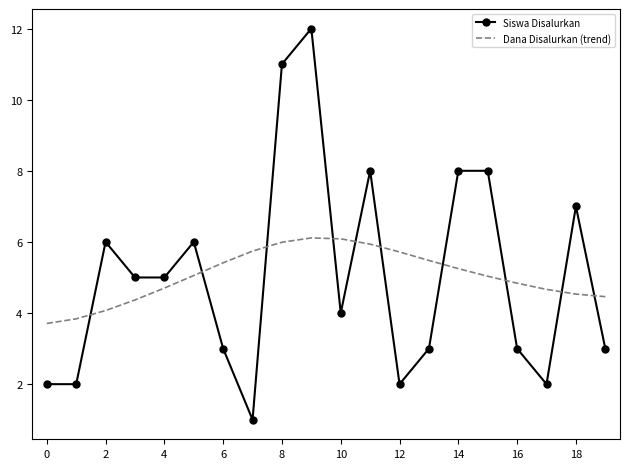

Which series has the largest range (max minus min)?

Siswa Disalurkan